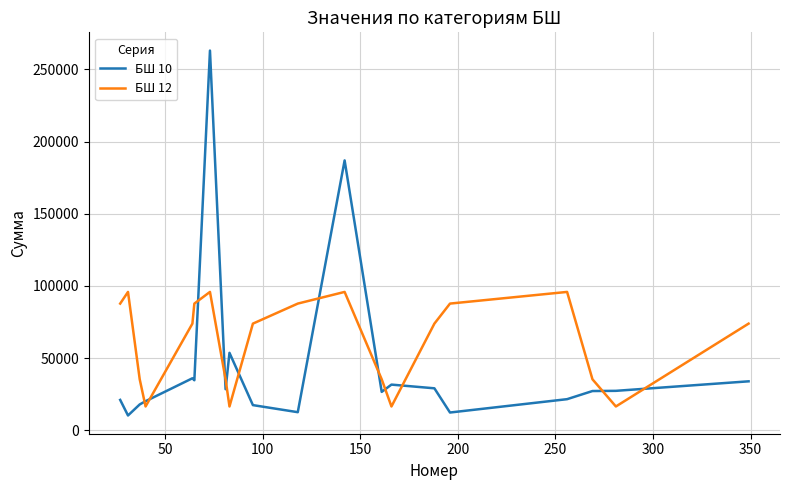

True or false: БШ 12 and БШ 10 cross at least once.

True